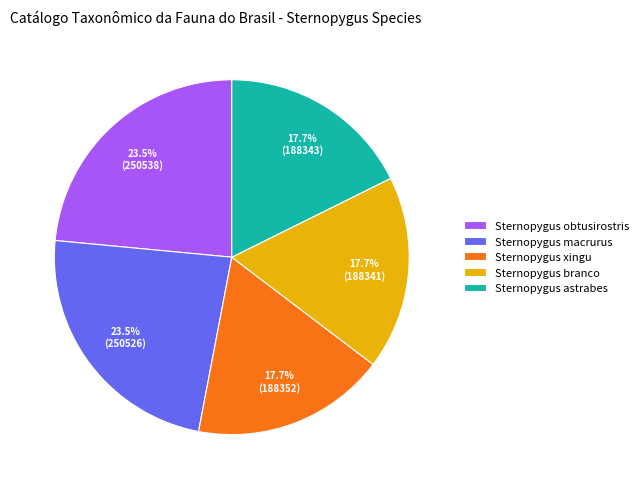

How much of the chart is everything except Sternopygus astrabes?

82.3%